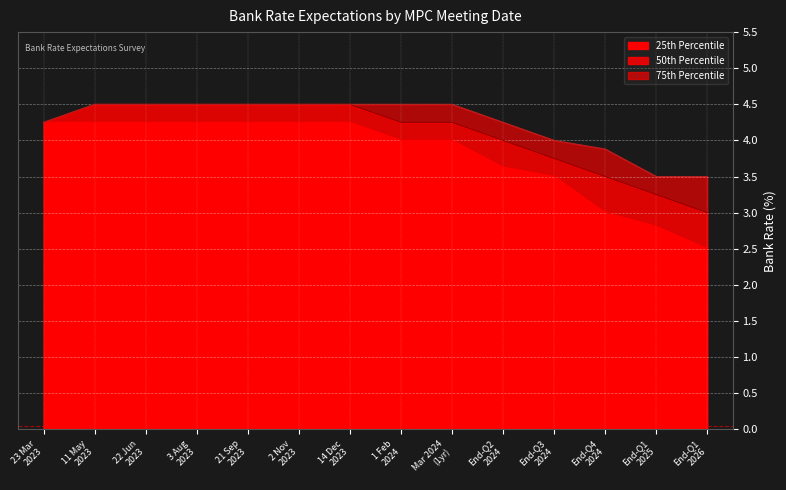

True or false: 75th Percentile and 25th Percentile intersect in this chart.

False